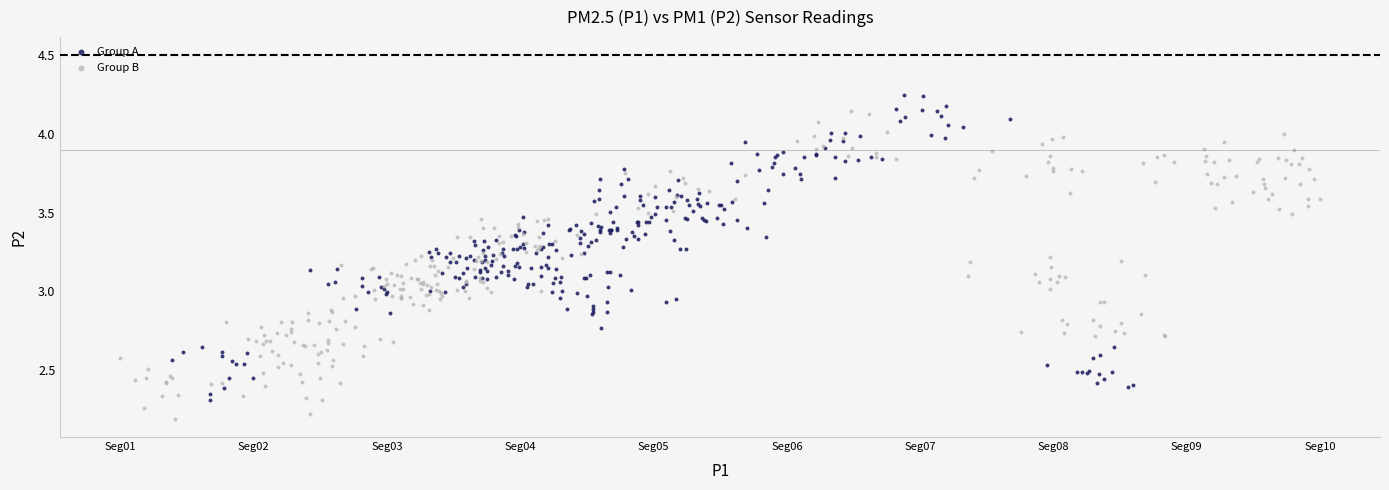

Which series reaches the minimum Y coordinate?

Group B